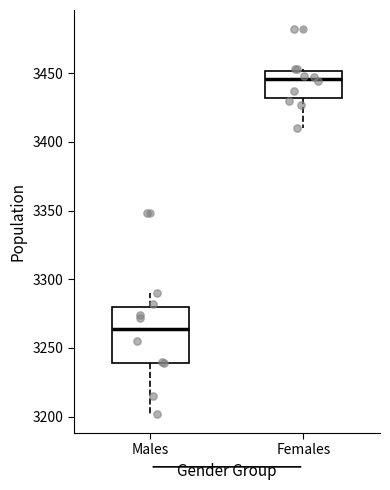

Reading left to right, transcribe this box plot: for each box, give where its median line is, the range the box spans, and where its two whiskers end, as read against the y-axis. The values are not printed on the chart, so give them approximately, as read against the axis.

Males: median 3265, box 3240 to 3280, whiskers 3200 to 3290
Females: median 3445, box 3430 to 3450, whiskers 3410 to 3455